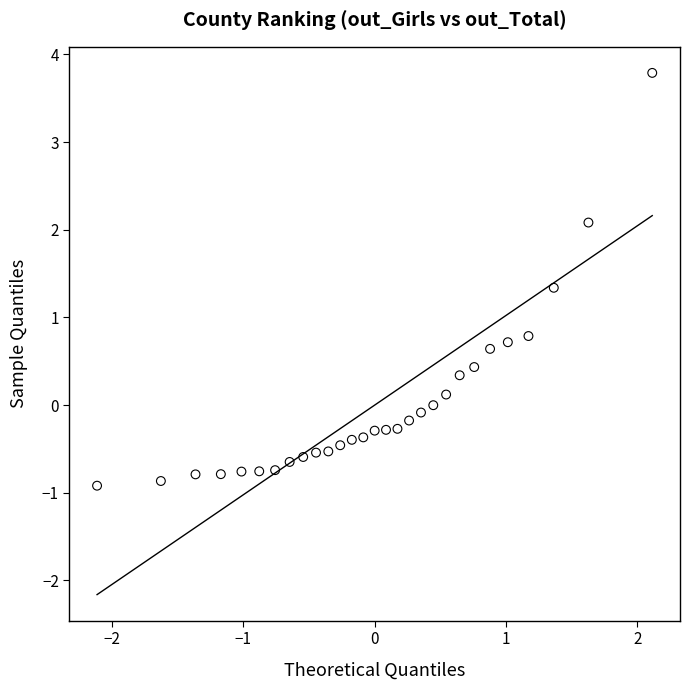

What Y value in the scatter plot is closest to 1?

0.8